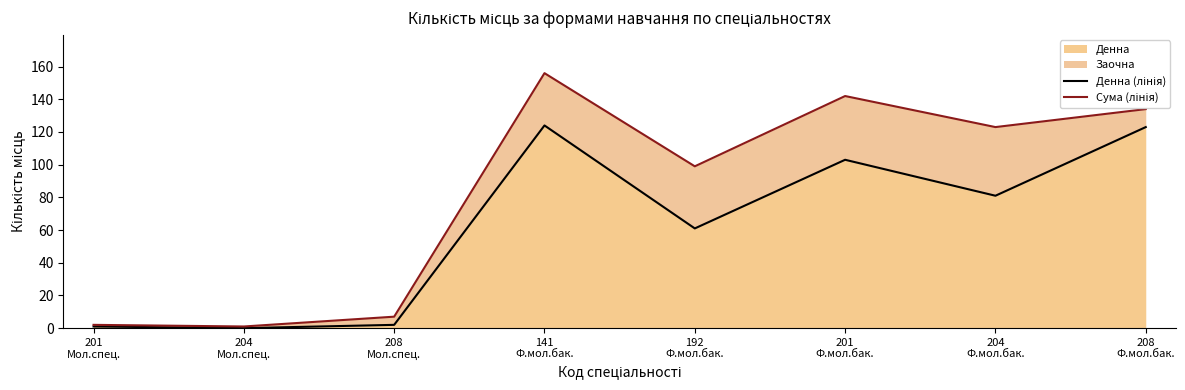

At which category does Денна (лінія) reach its first local valley?

204
Мол.спец.